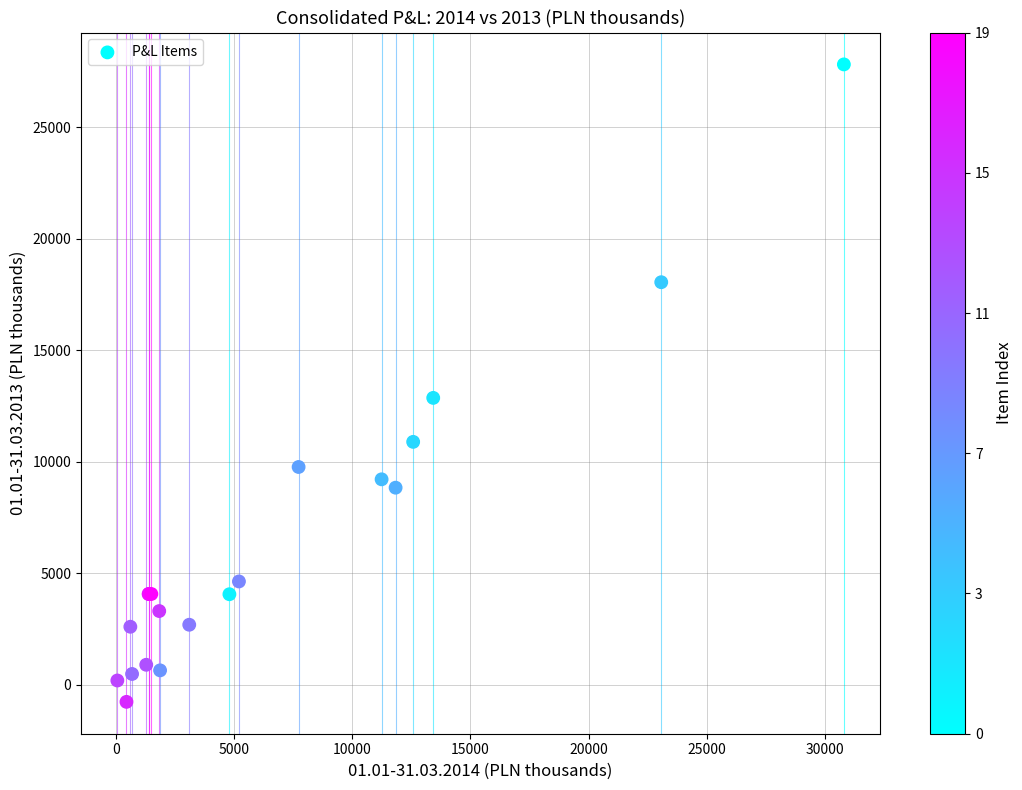

What Y value in the scatter plot is closest to 13524?

12863